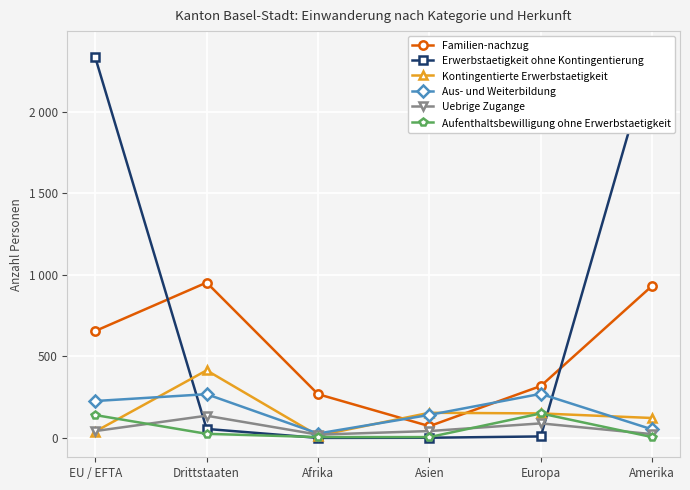

Between EU / EFTA and Afrika, which is larger?

EU / EFTA